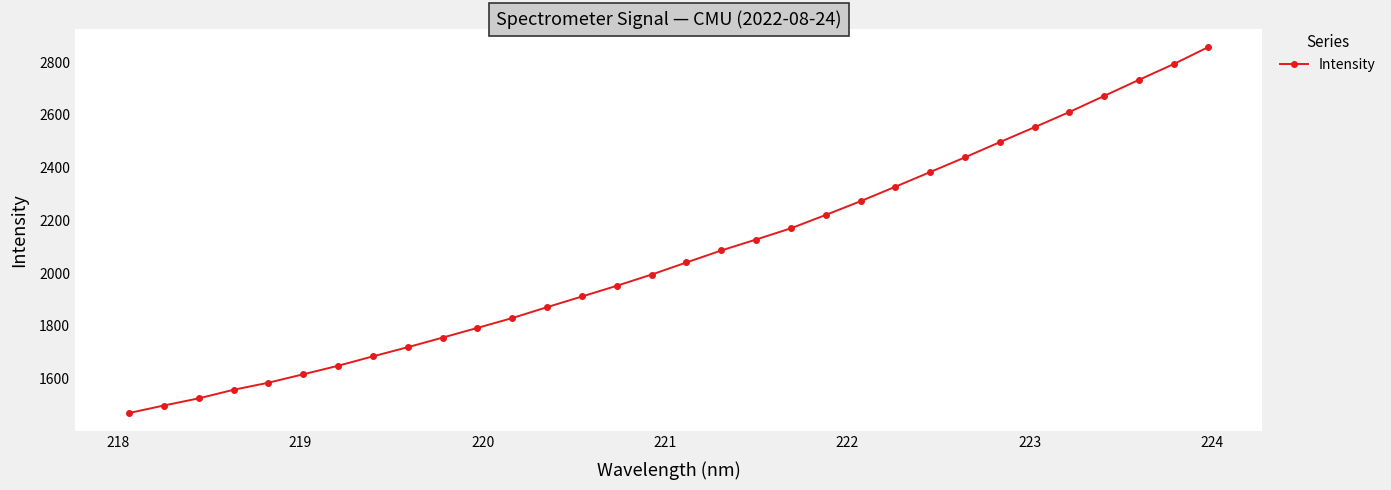

What is the difference between the maximum and minimum values?

1387.2